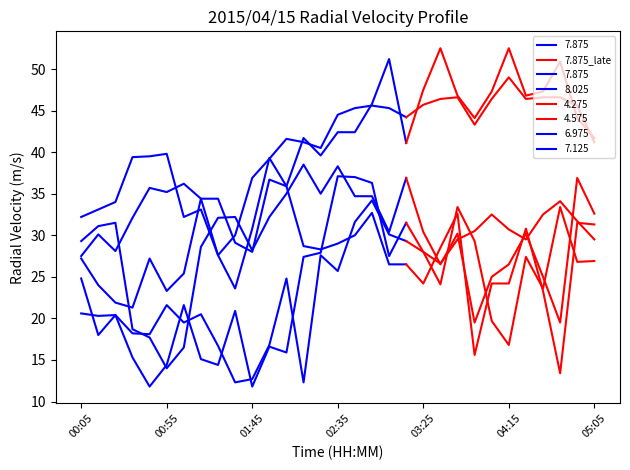

What is the sum of the values at 04:15 and 01:45?

59.1